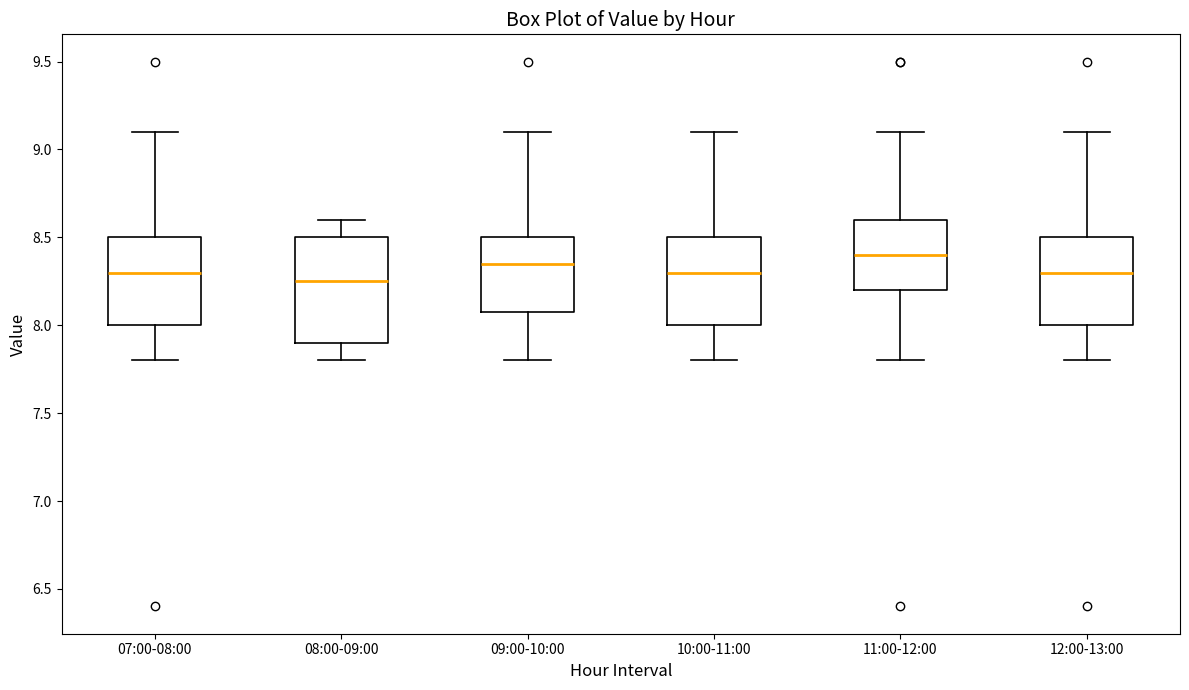

Where is the upper edge of the box for 07:00-08:00 on the y-axis? The values are not printed on the chart, so give them approximately, as read against the axis.

8.50